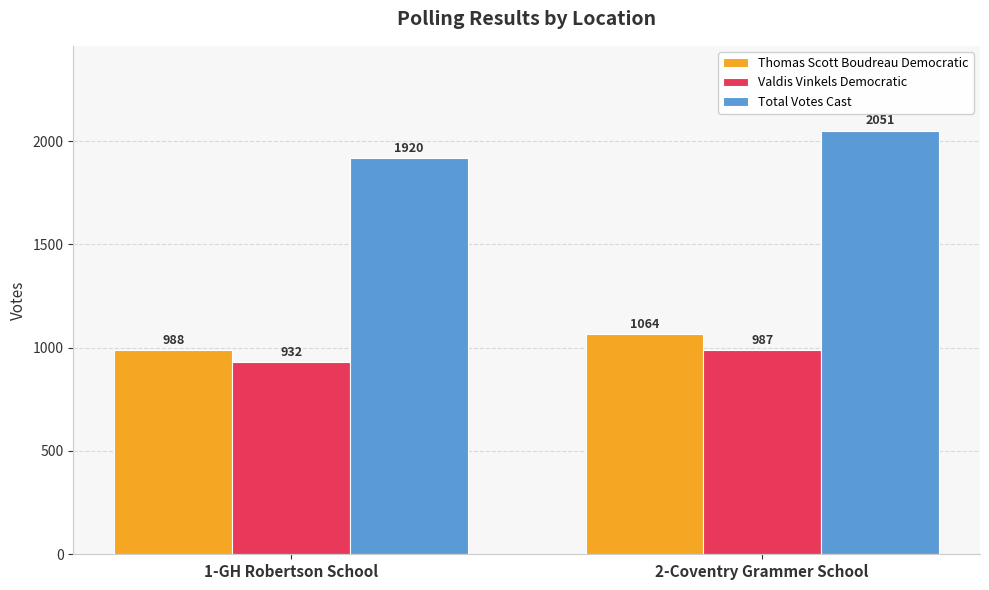

What are all the series names shown in the legend?

Thomas Scott Boudreau Democratic, Valdis Vinkels Democratic, Total Votes Cast